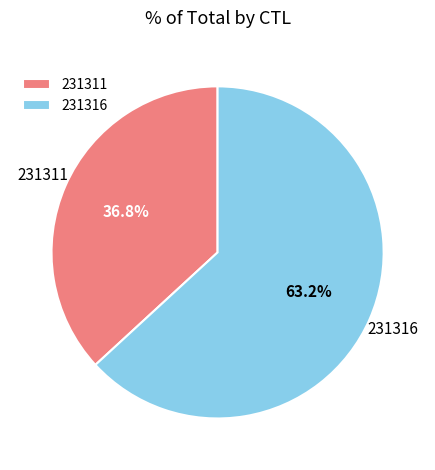

Is the sum of 231316 and 231311 greater than half?

Yes